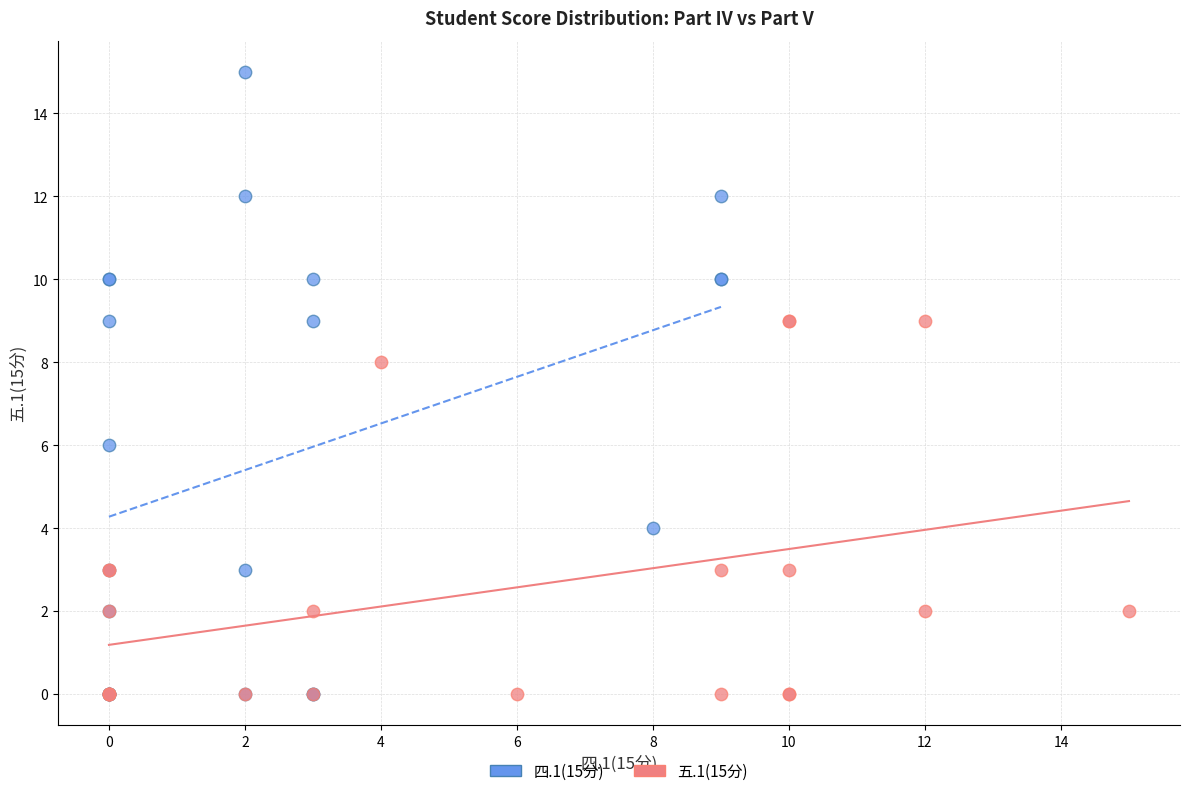

Which series reaches the maximum Y coordinate?

四.1(15分)